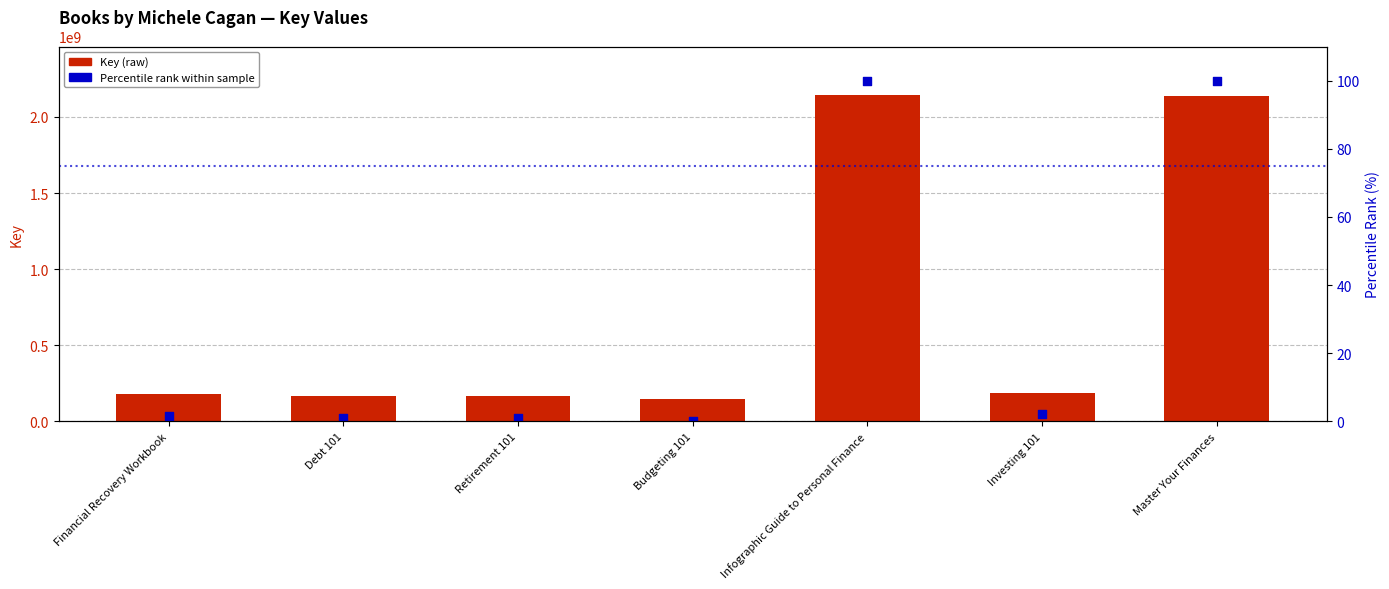

Which series reaches the minimum Y coordinate?

Percentile rank within sample